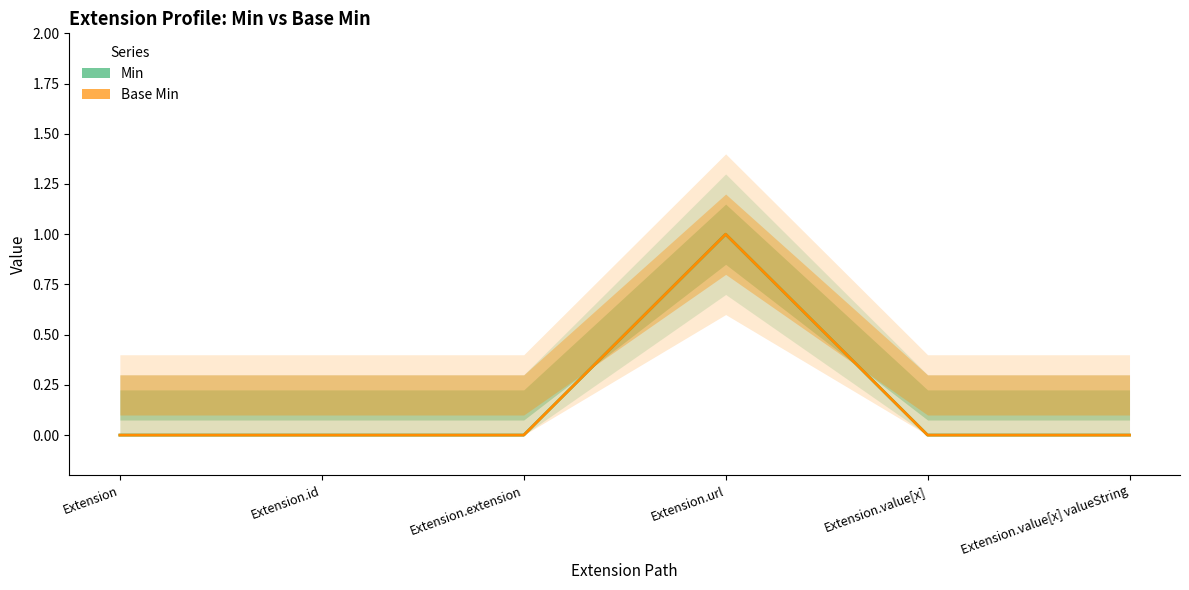

How many lines are shown in the chart?

2